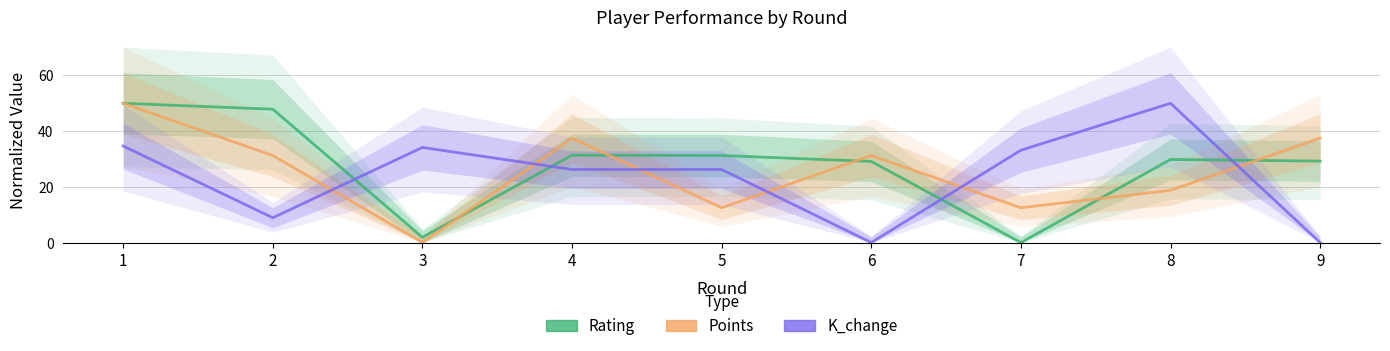

Does the chart display data point markers on the line(s)?

No